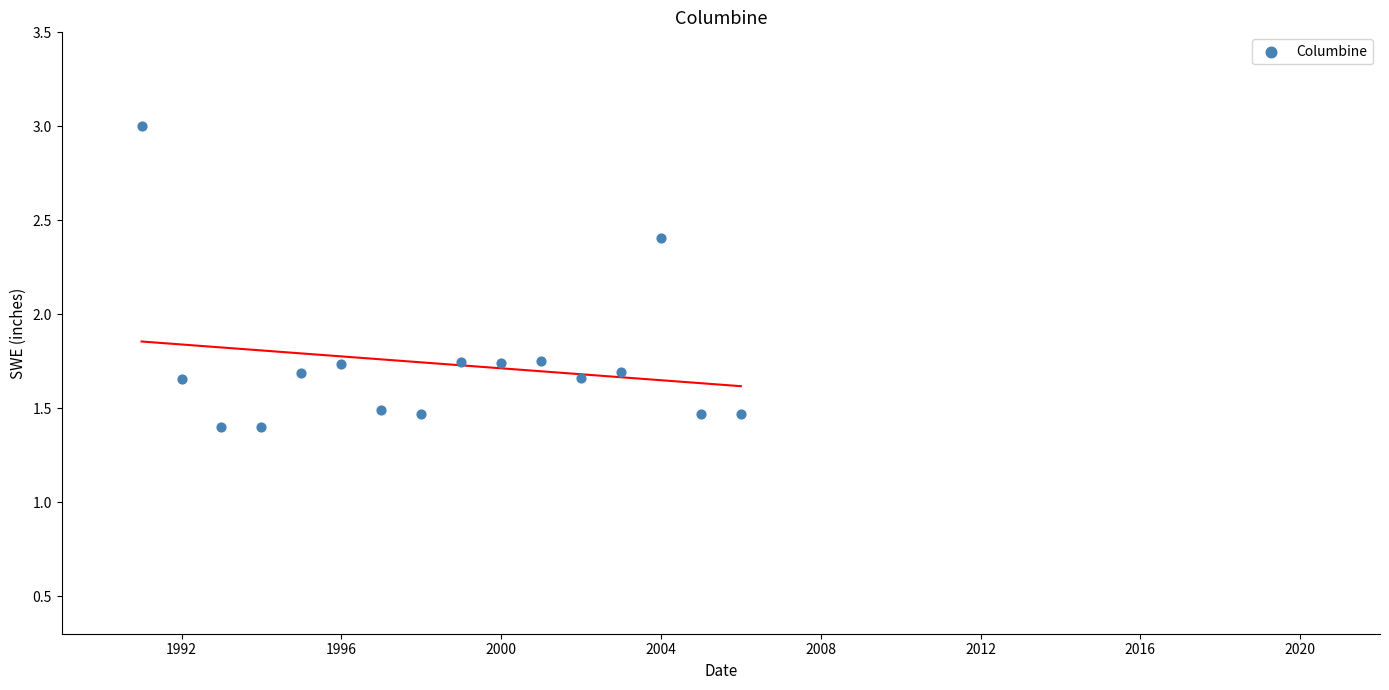

What is the range of X values (max minus min)?

15.0